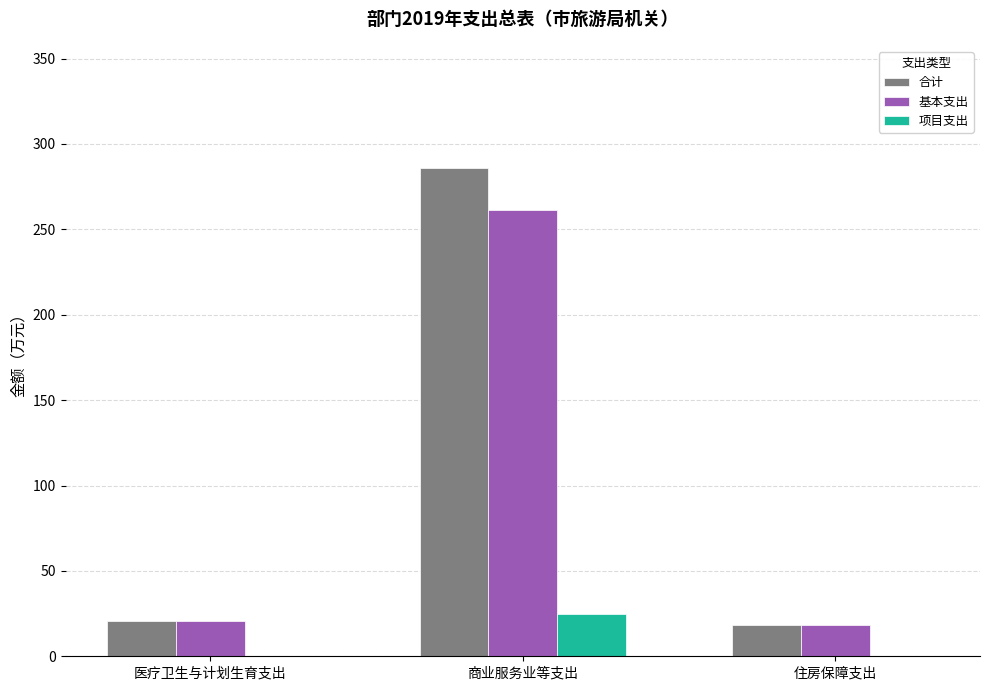

The value of 基本支出 at 商业服务业等支出 is 261.3. True or false?

True